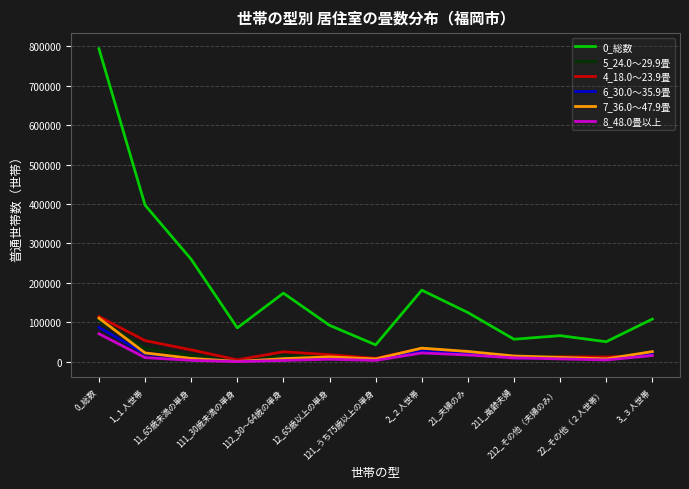

What is the maximum value shown in the chart?

793700